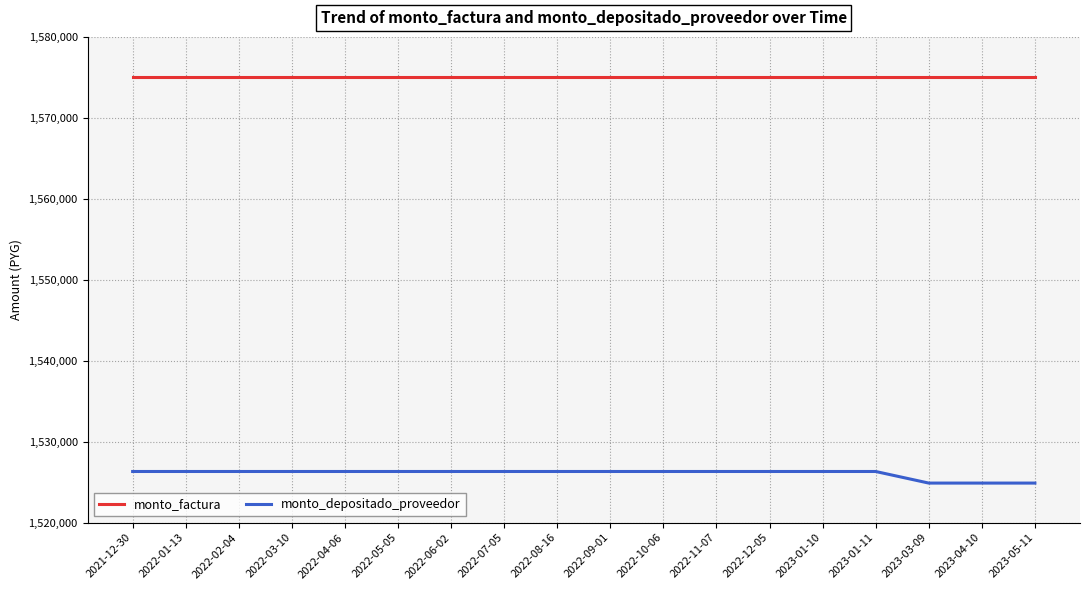

True or false: monto_depositado_proveedor and monto_factura cross at least once.

False